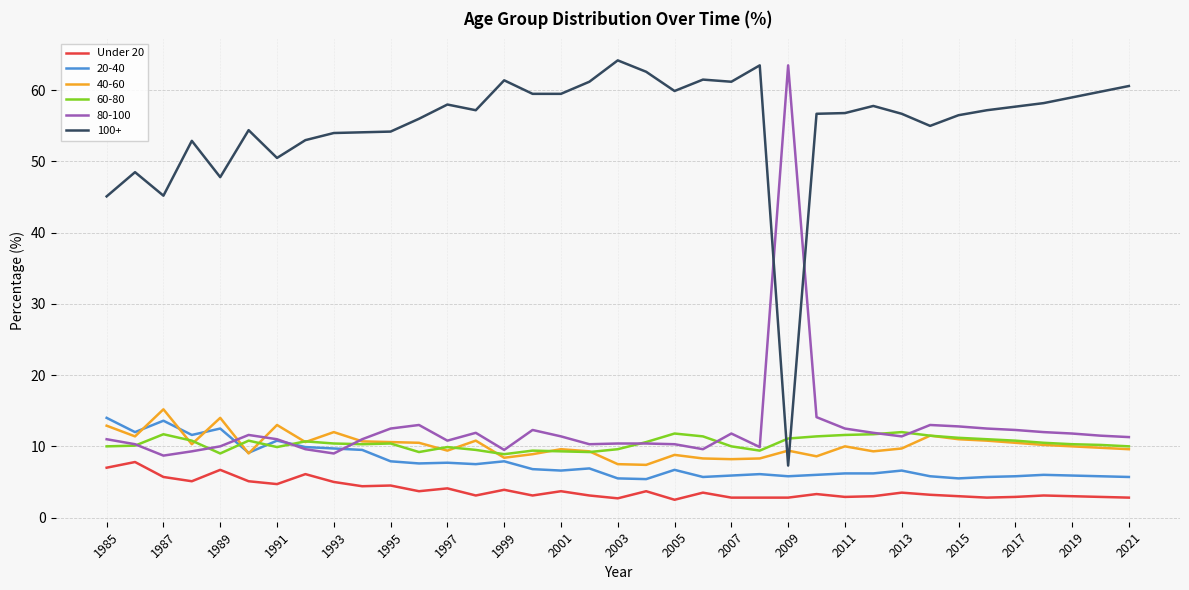

What is the maximum value shown in the chart?

64.2